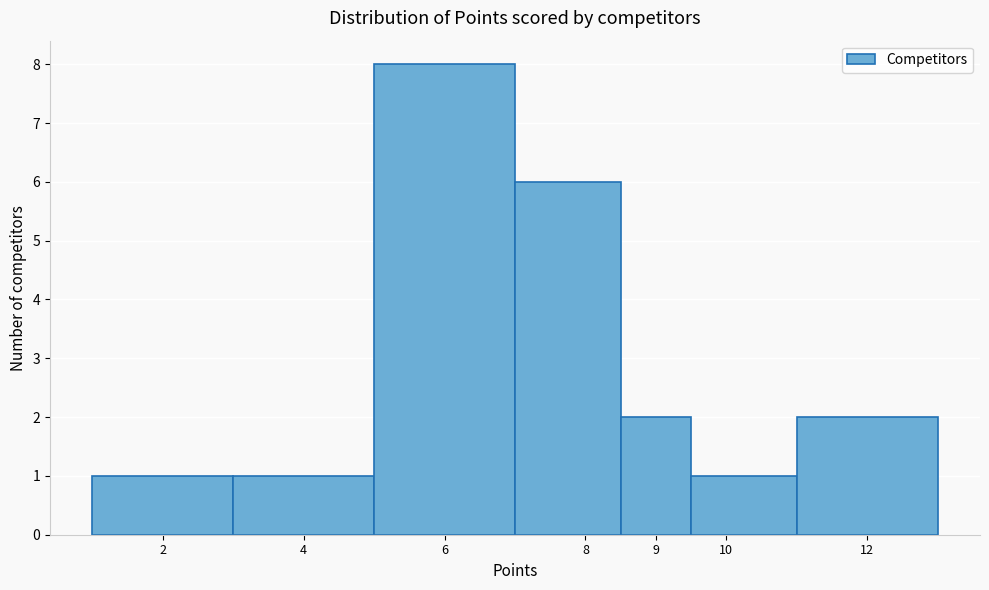

Reading left to right, list every bar in this chart as the range it spans on the x-axis followed by its height. The values are not printed on the chart, so give them approximately, as read against the axis.

1.0 to 3.0: 1
3.0 to 5.0: 1
5.0 to 7.0: 8
7.0 to 8.5: 6
8.5 to 9.5: 2
9.5 to 11.0: 1
11.0 to 13.0: 2